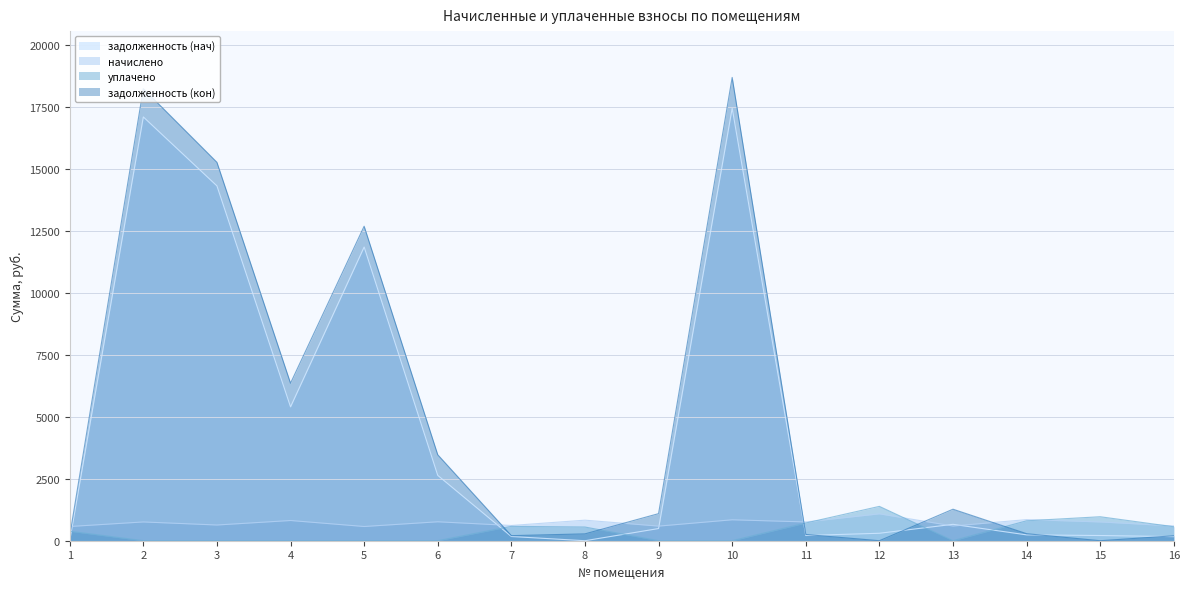

What is the value of the задолженность (кон) point at the 16th from the left?

198.7